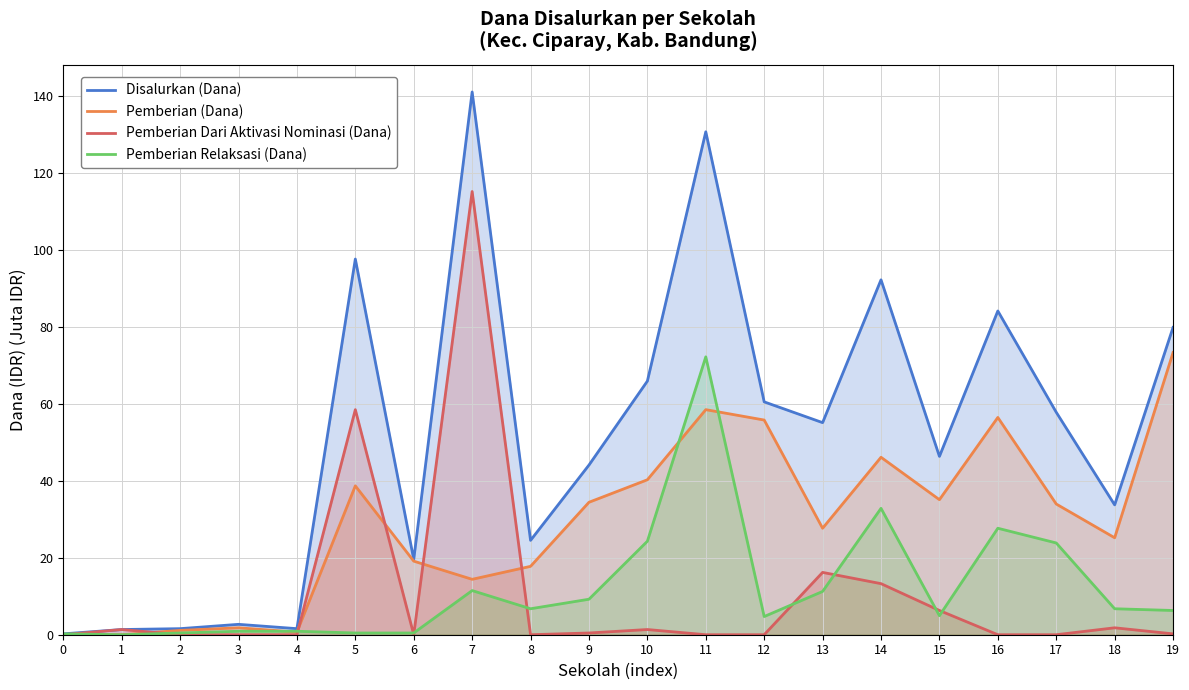

Reading left to right, transcribe all the data shown in this chart.

Disalurkan (Dana): 0.2	1.4	1.6	2.7	1.6	97.7	19.6	141.1	24.5	44.1	65.9	130.7	60.5	55.1	92.2	46.4	84.2	57.8	33.8	79.9
Pemberian (Dana): 0.0	0.0	1.1	1.8	0.7	38.7	19.1	14.4	17.8	34.4	40.3	58.5	55.8	27.7	46.1	35.1	56.5	34.0	25.2	73.3
Pemberian Dari Aktivasi Nominasi (Dana): 0.0	1.4	0.0	0.0	0.0	58.5	0.0	115.2	0.0	0.5	1.4	0.0	0.0	16.2	13.3	6.3	0.0	0.0	1.8	0.2
Pemberian Relaksasi (Dana): 0.2	0.0	0.5	0.9	0.9	0.5	0.5	11.5	6.8	9.2	24.3	72.2	4.7	11.2	32.9	5.0	27.7	23.9	6.8	6.3